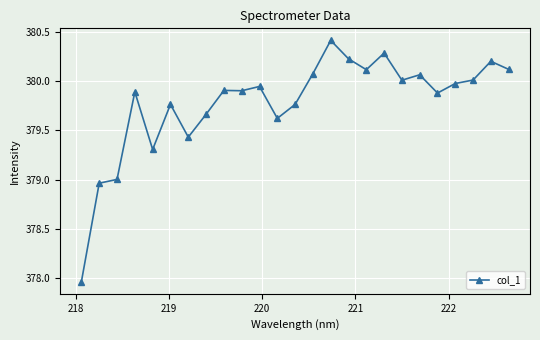

What is the sum of all values?

9494.5